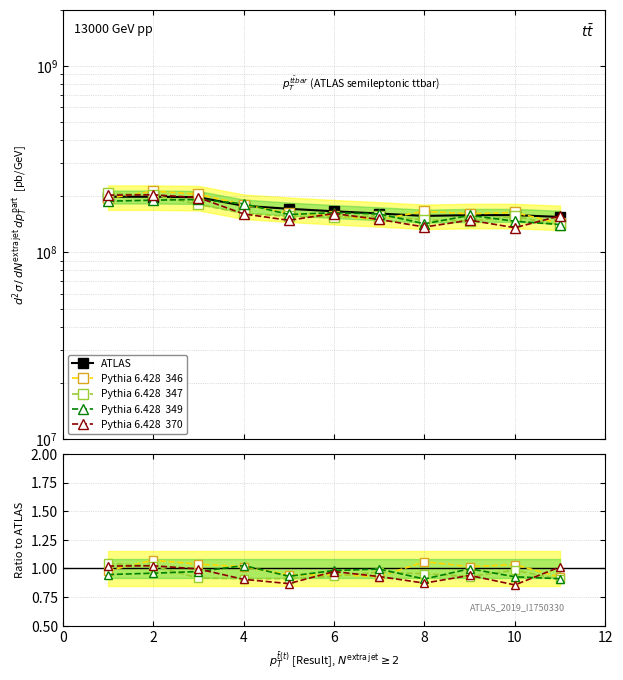

Is this an area chart (filled region under the line)?

No